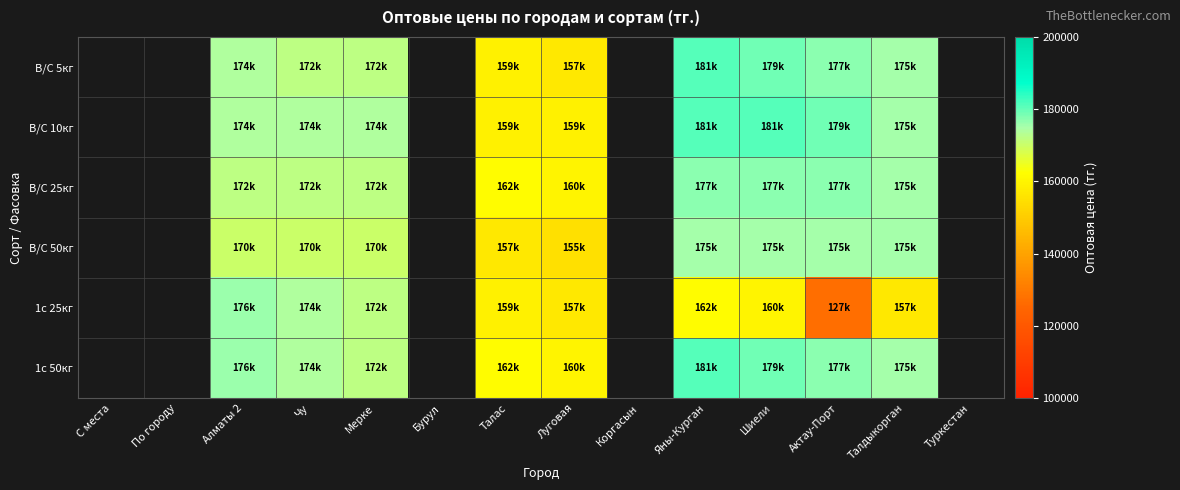

Is the value of 1с 25кг at Луговая greater than the value of 1с 50кг at Бурул?

No